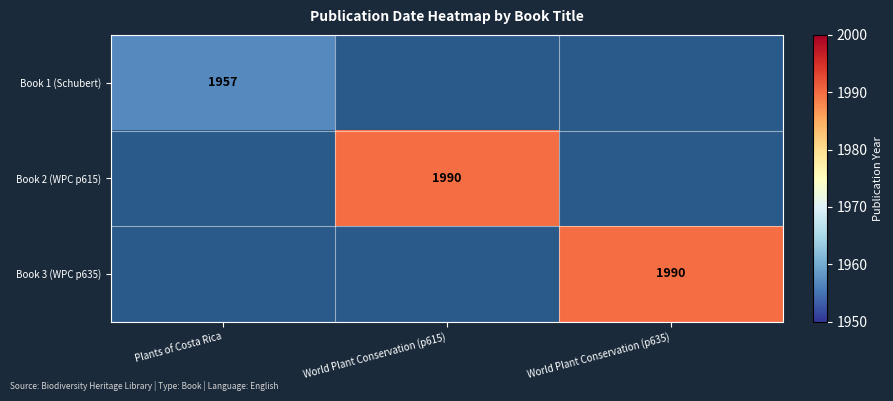

What is the difference between the highest and lowest values at Plants of Costa Rica?

1957